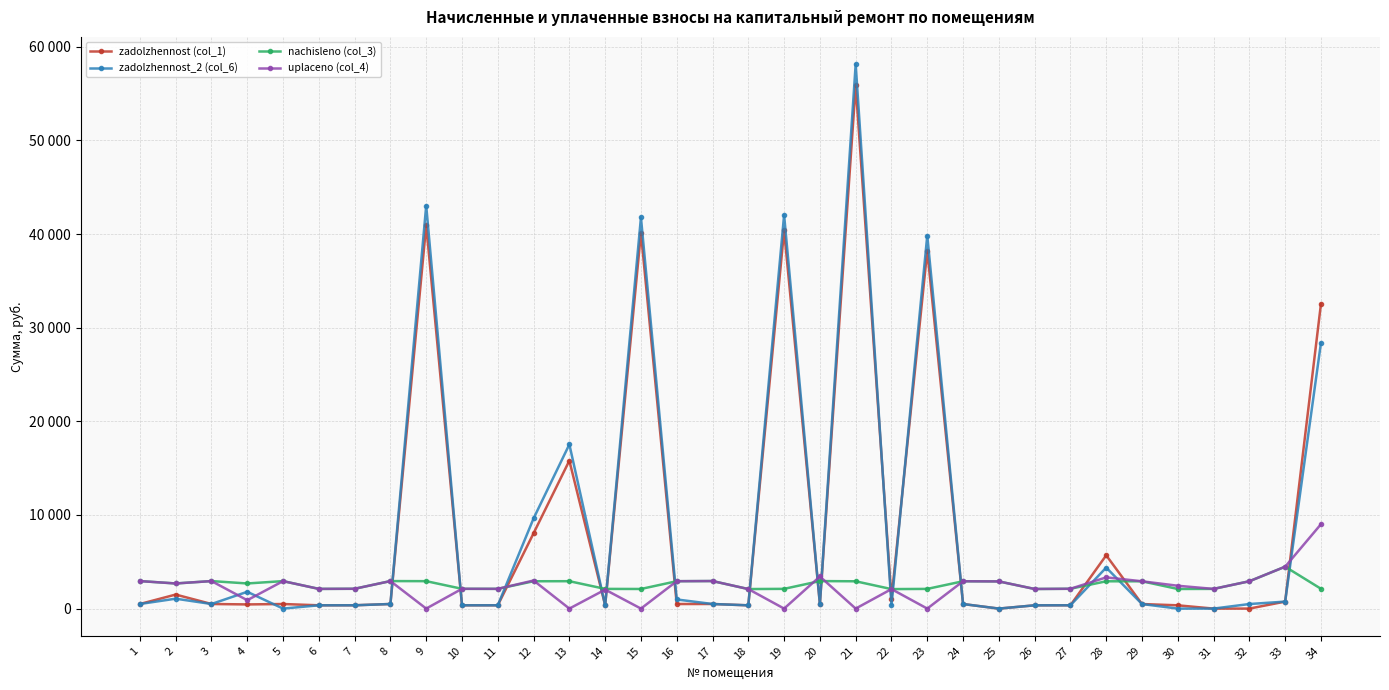

What are all the series names shown in the legend?

zadolzhennost (col_1), zadolzhennost_2 (col_6), nachisleno (col_3), uplaceno (col_4)